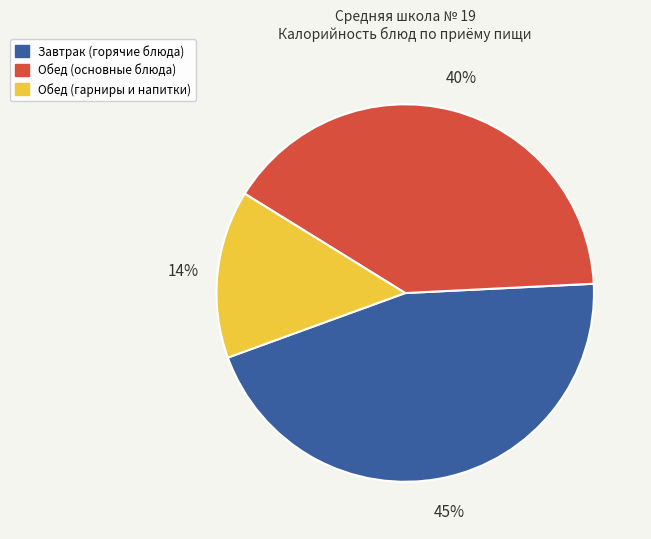

Is there any slice that represents more than half of the pie?

No